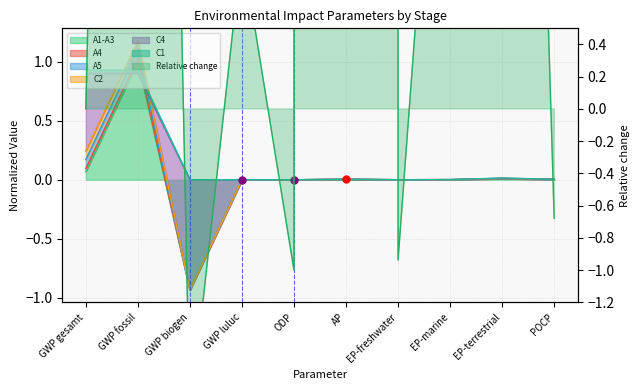

At how many categories does at least one series exceed 0?

9